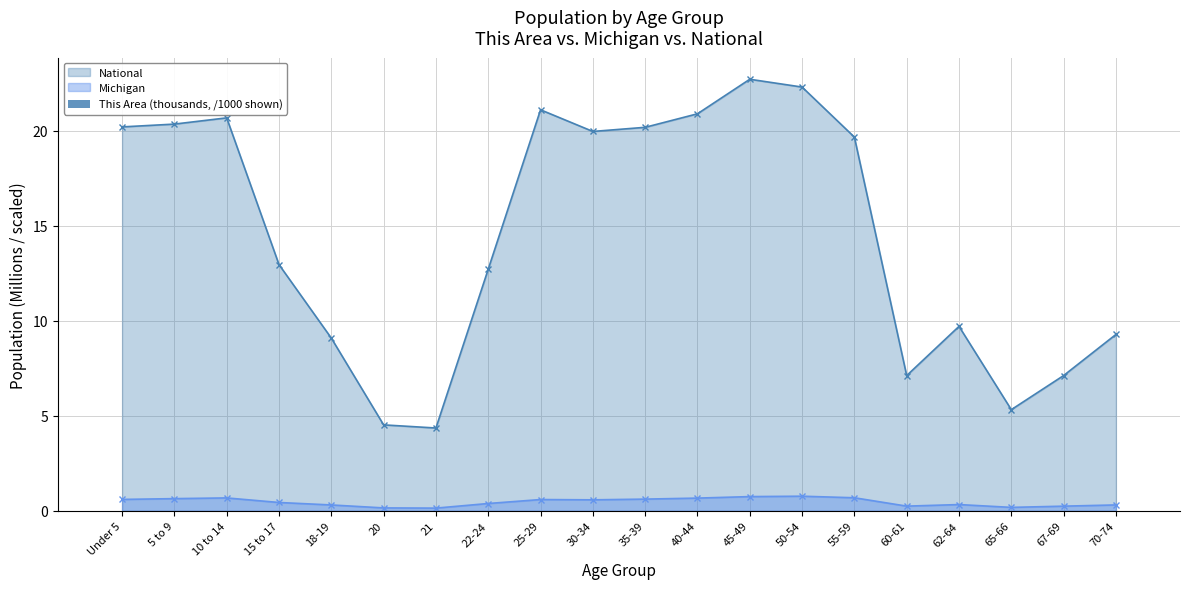

In National, how many points are higher than both neighbors (excluding endpoints)?

4